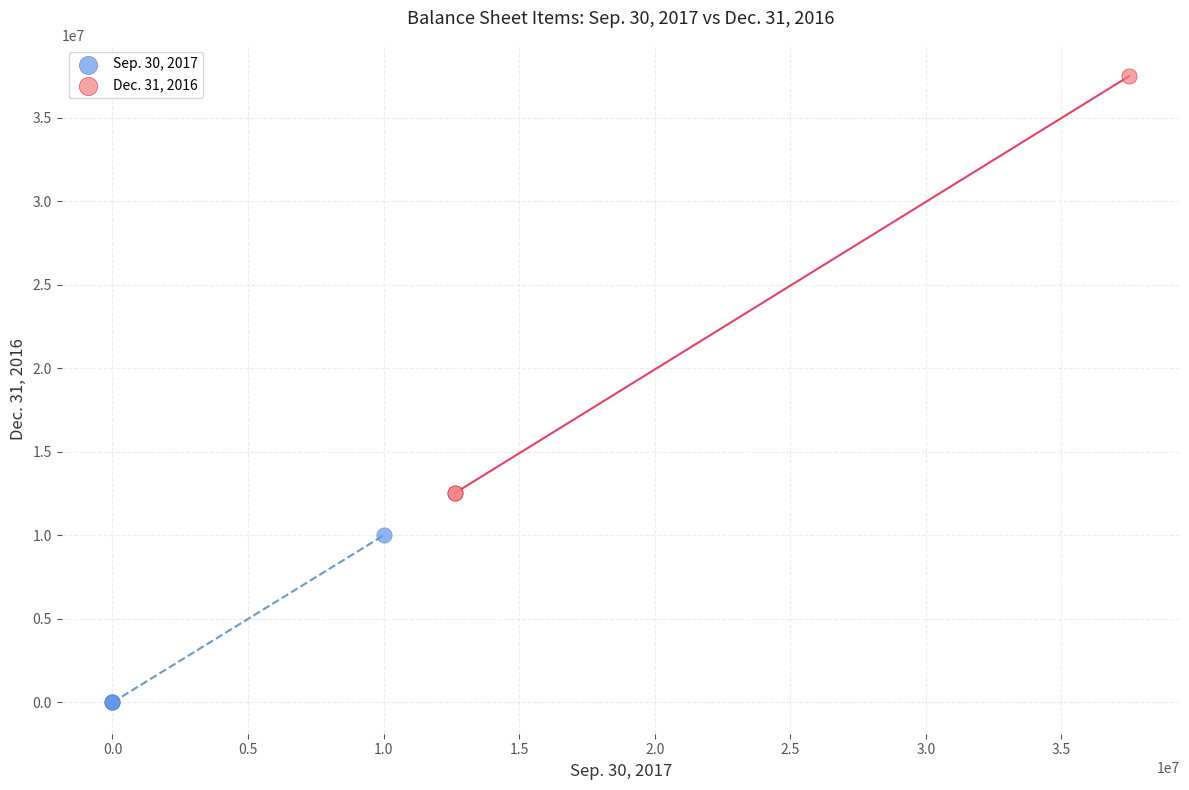

Which series reaches the minimum Y coordinate?

Sep. 30, 2017